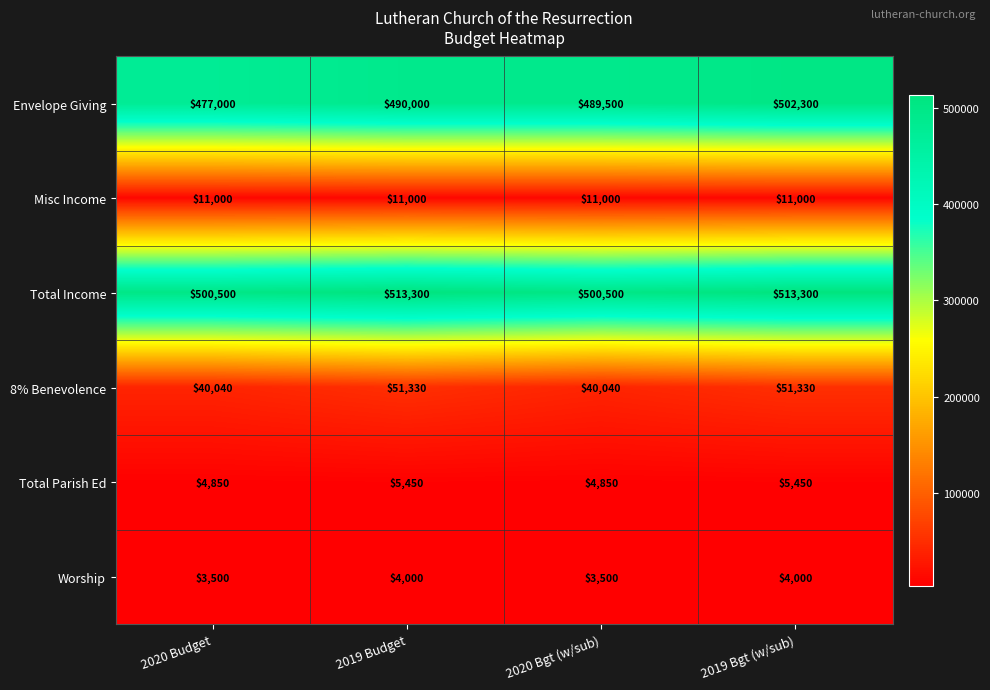

Reading left to right, extract all data points from this chart.

Envelope Giving: 477000	490000	489500	502300
Misc Income: 11000	11000	11000	11000
Total Income: 500500	513300	500500	513300
8% Benevolence: 40040	51330	40040	51330
Total Parish Ed: 4850	5450	4850	5450
Worship: 3500	4000	3500	4000